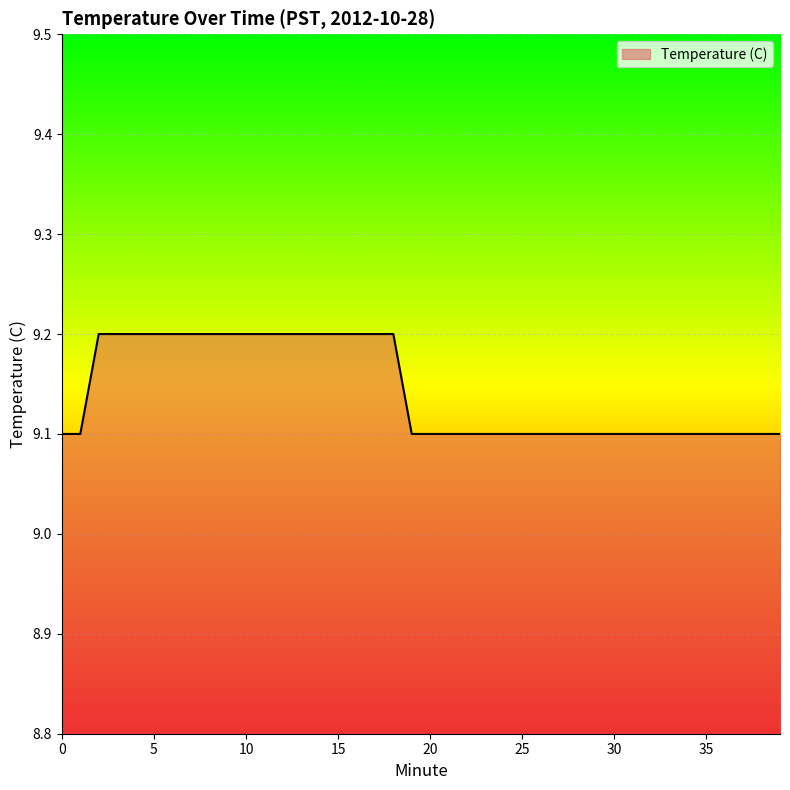

What is the minimum value shown in the chart?

9.1